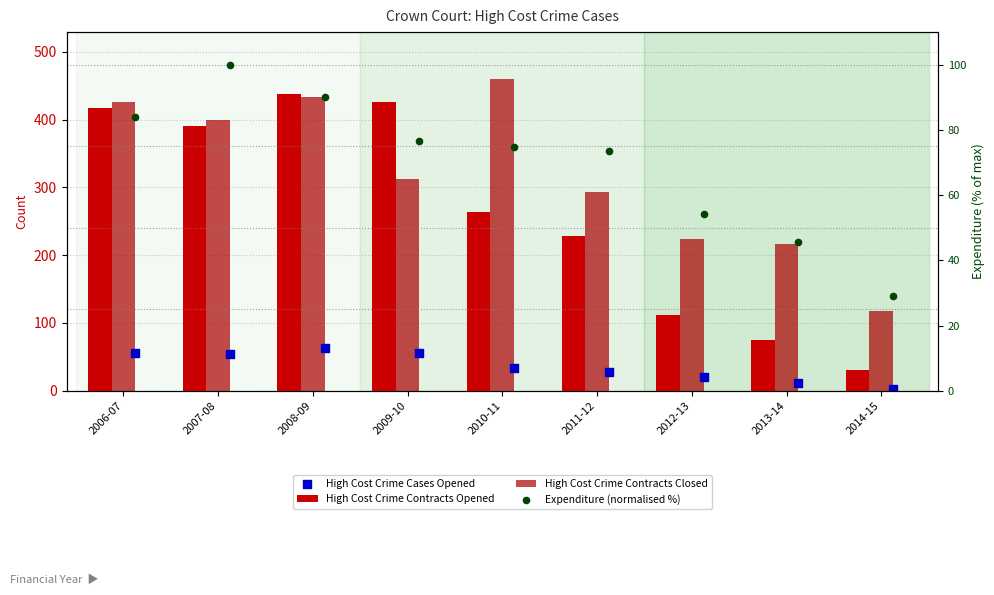

Which series reaches the maximum Y coordinate?

High Cost Crime Contracts Closed